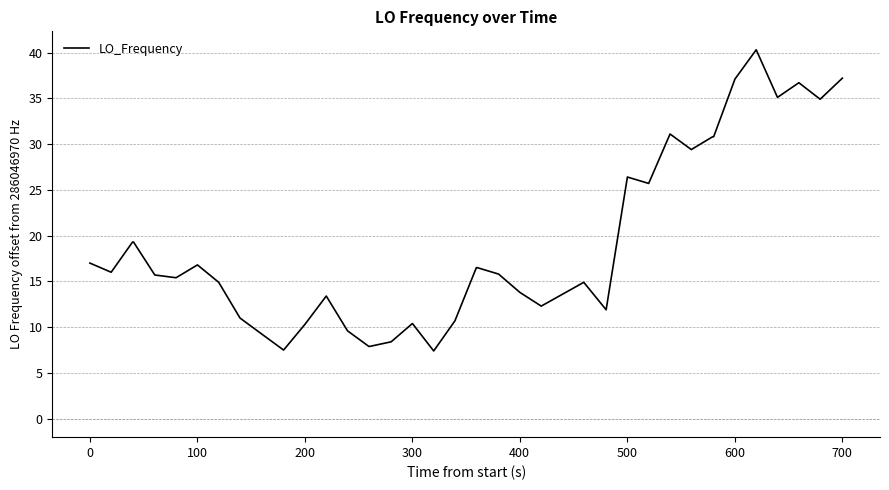

What is the smallest value displayed?

7.4